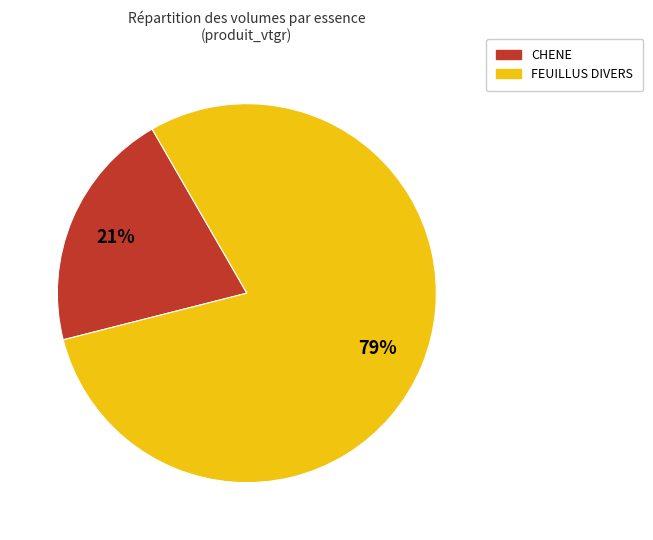

Is there a majority slice in this chart?

Yes